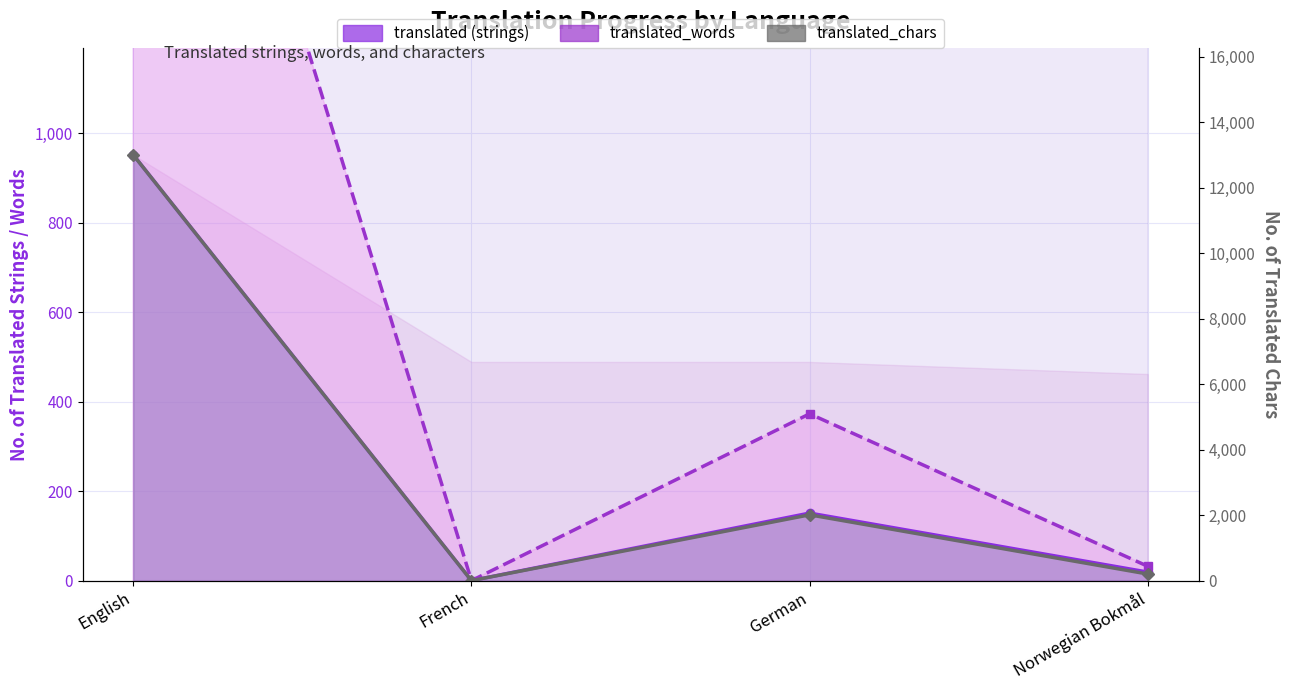

What is the sum of the translated_chars values at French and English?

13006